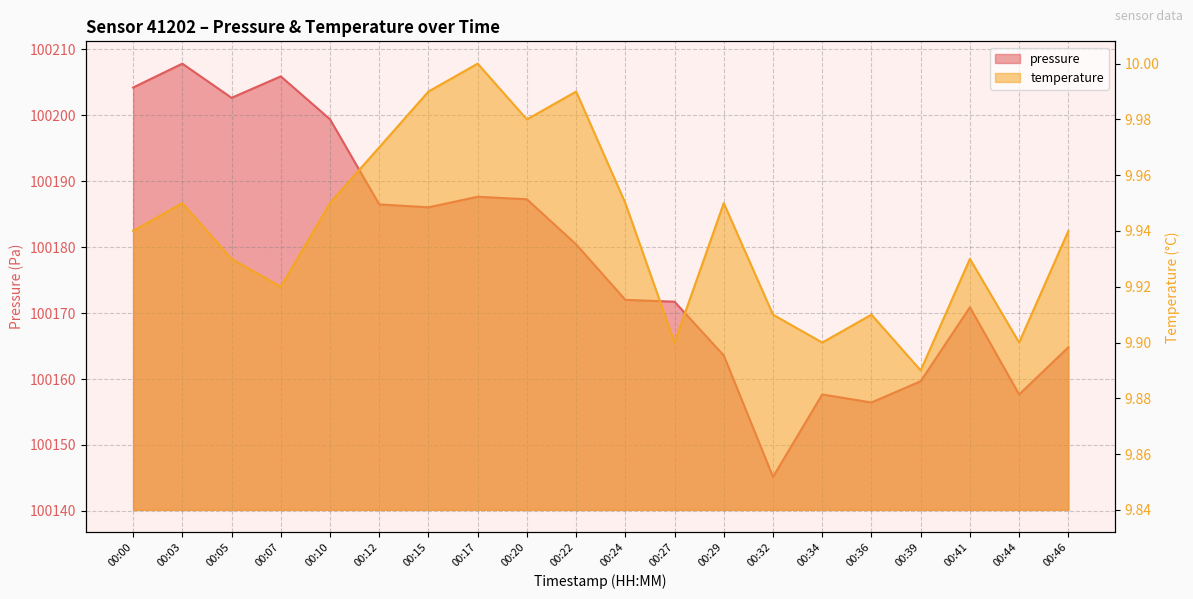

Which has a higher value, 00:46 or 00:27?

00:27